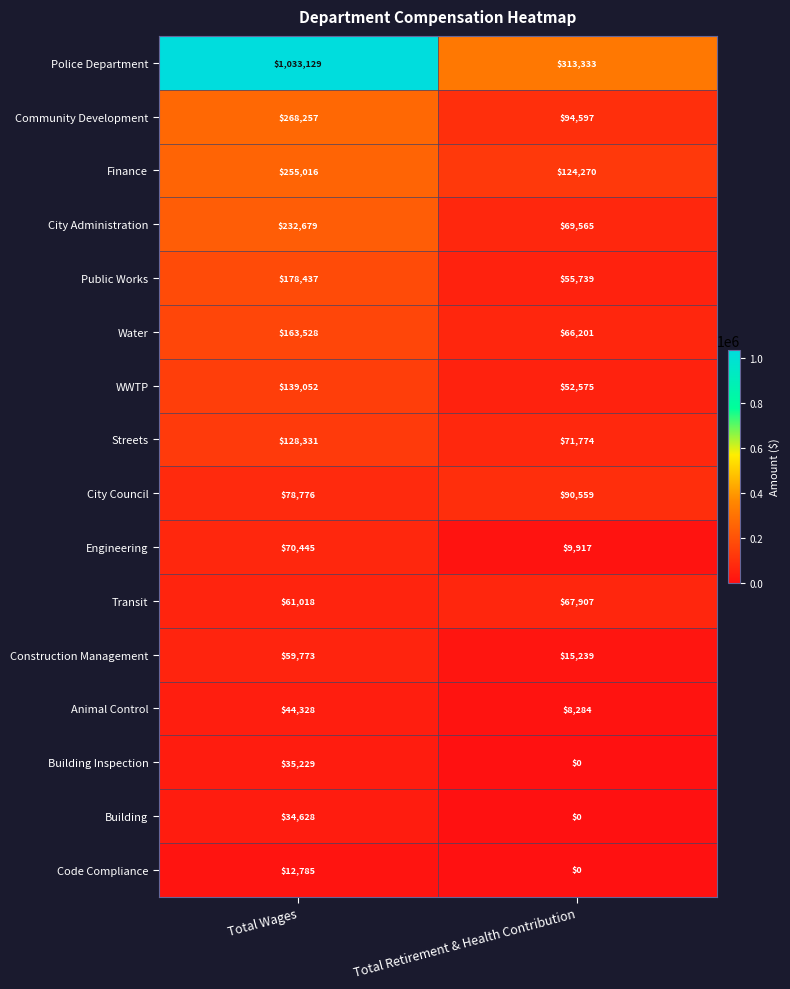

At which label is WWTP closest to 95813?

Total Retirement & Health Contribution